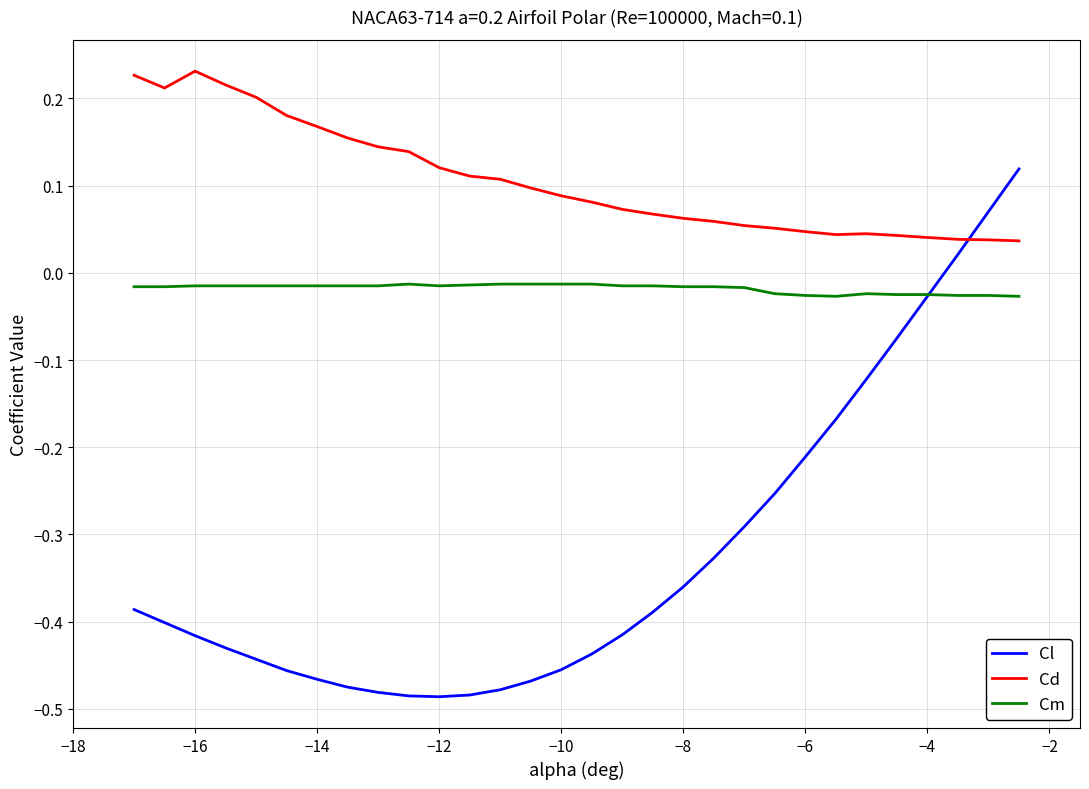

Which series has the largest range (max minus min)?

Cl